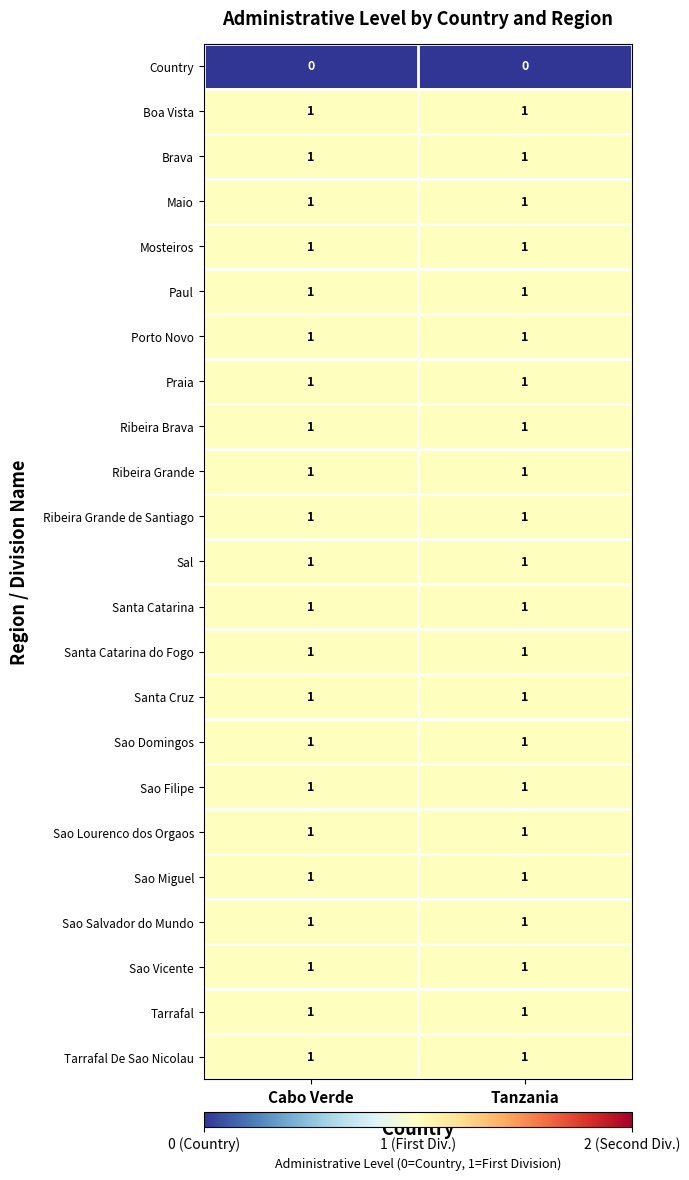

The value of Sao Lourenco dos Orgaos at Cabo Verde is 1. True or false?

True